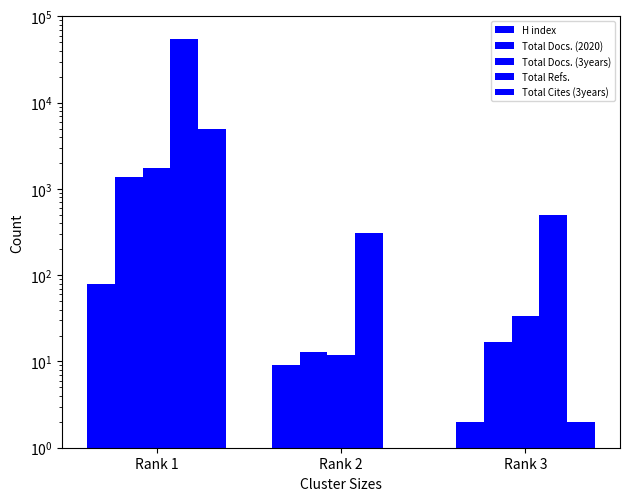

What is the value of the Total Refs. bar at the 2nd from the left?

311